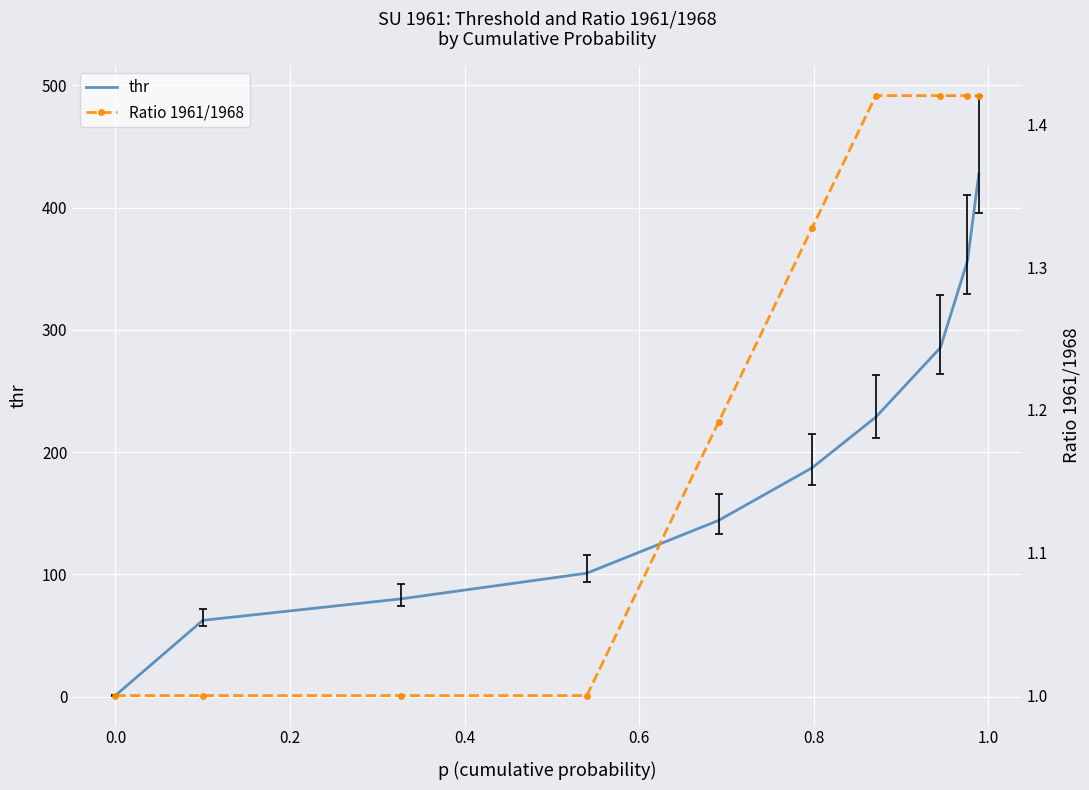

What is the label of the 5th point from the left?

0.6